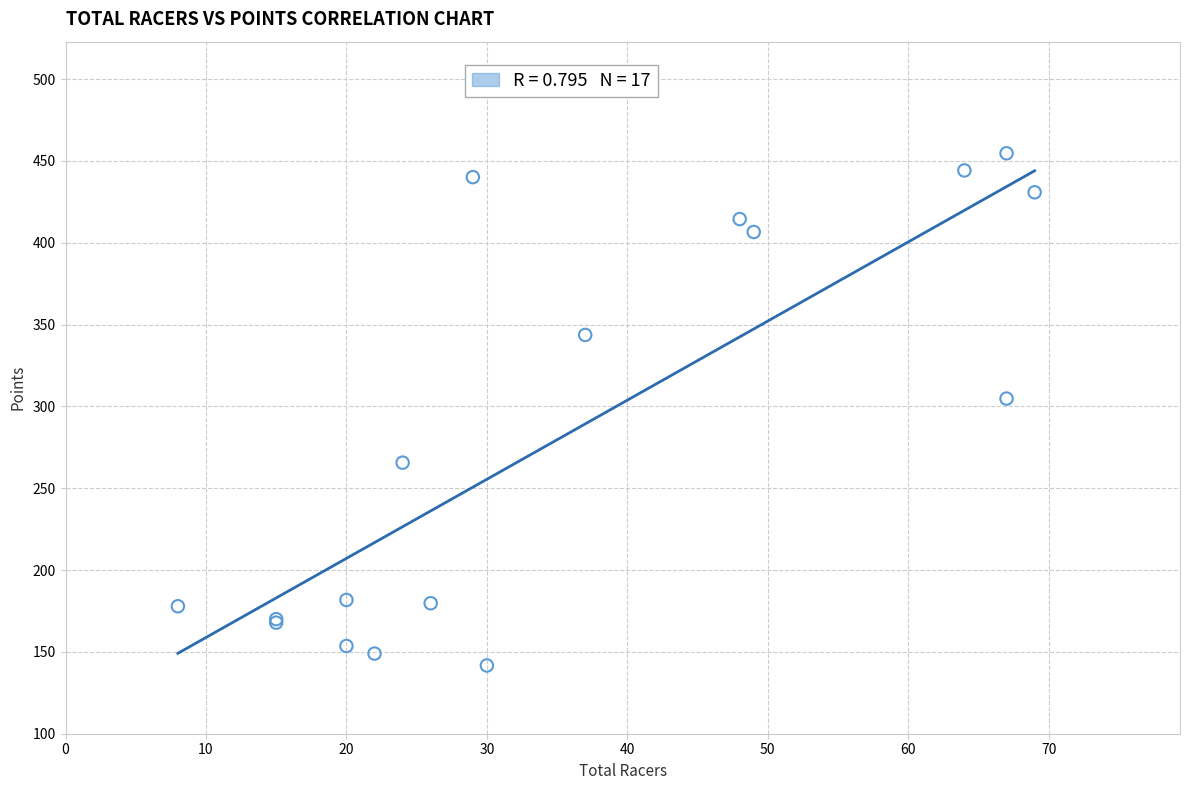

What Y value in the scatter plot is closest to 298?

304.8